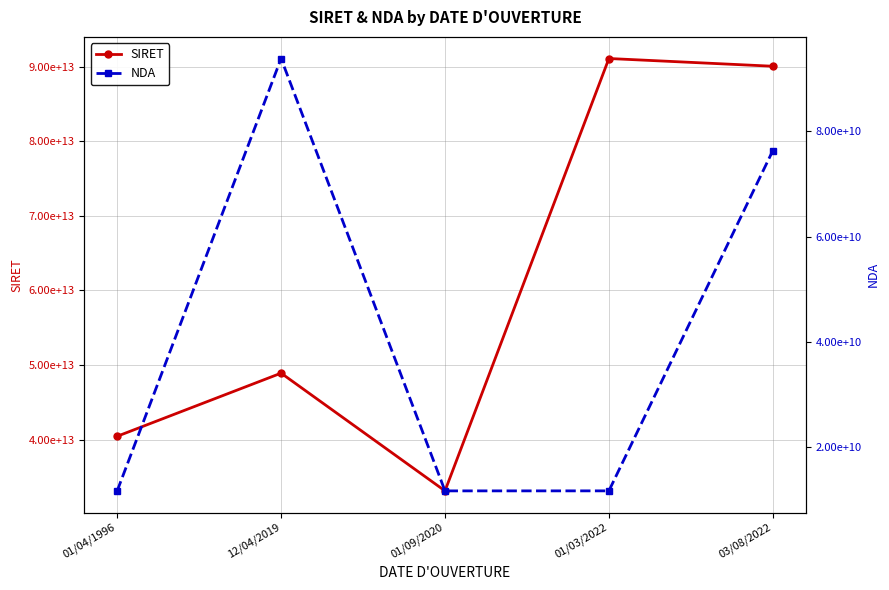

How many interior local peaks does the SIRET series have?

2